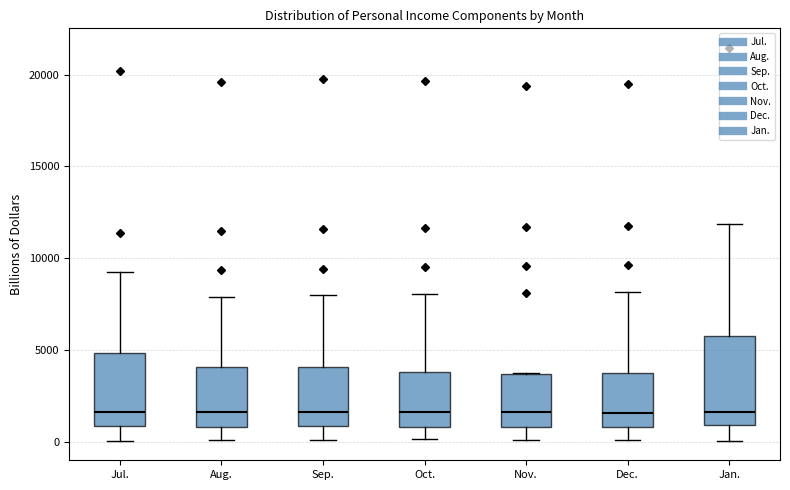

Where is the lower edge of the box for Dec. on the y-axis? The values are not printed on the chart, so give them approximately, as read against the axis.

1000